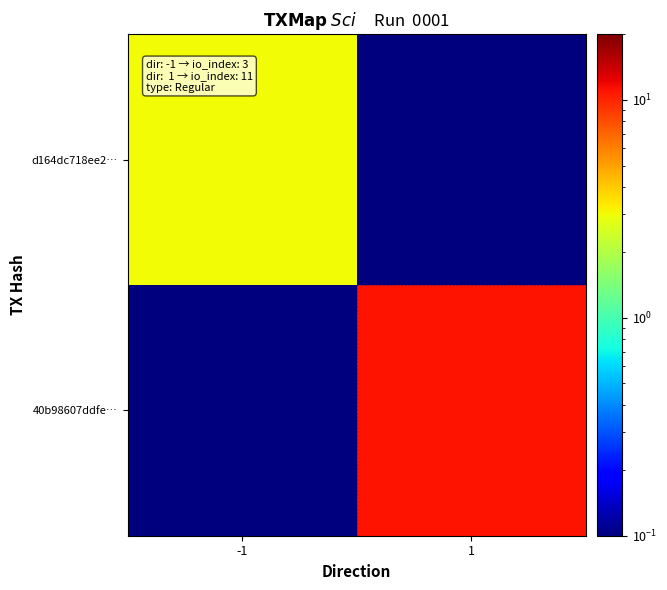

Between 1 and -1, which is larger?

-1